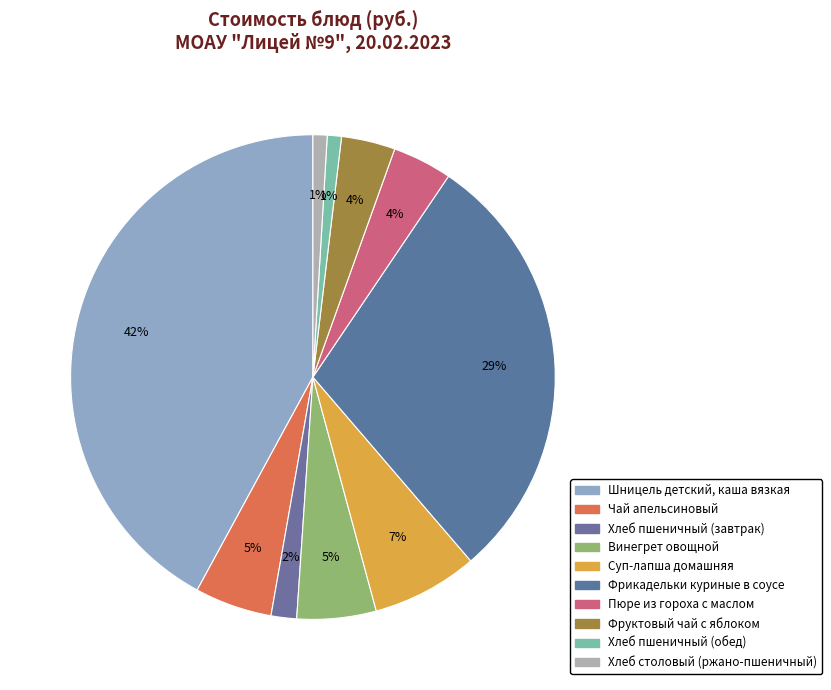

Do Фруктовый чай с яблоком and Шницель детский, каша вязкая together represent more than half of the pie?

No